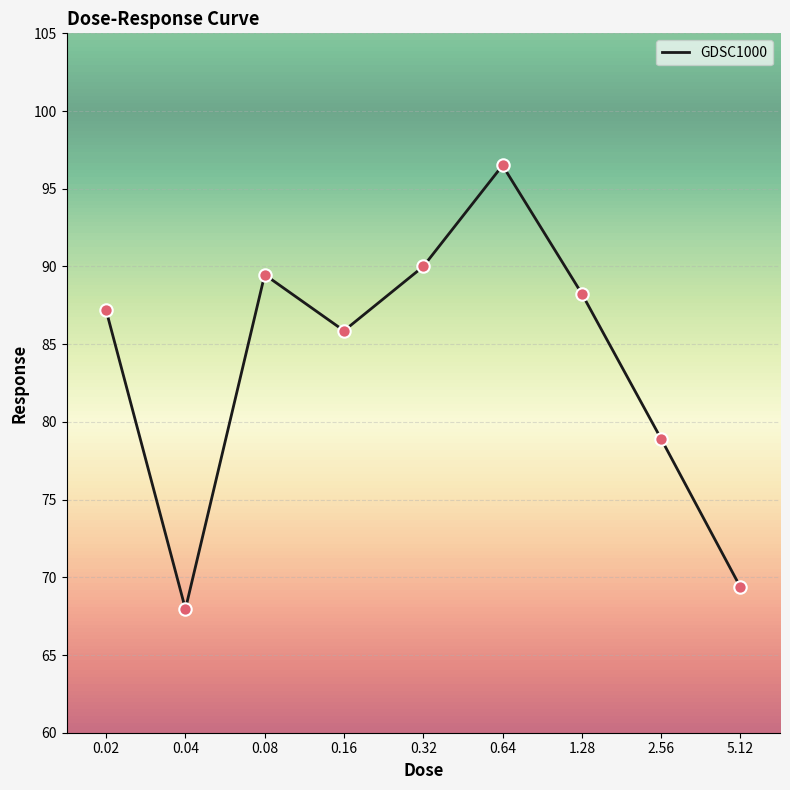

Between 0.32 and 0.16, which is larger?

0.32